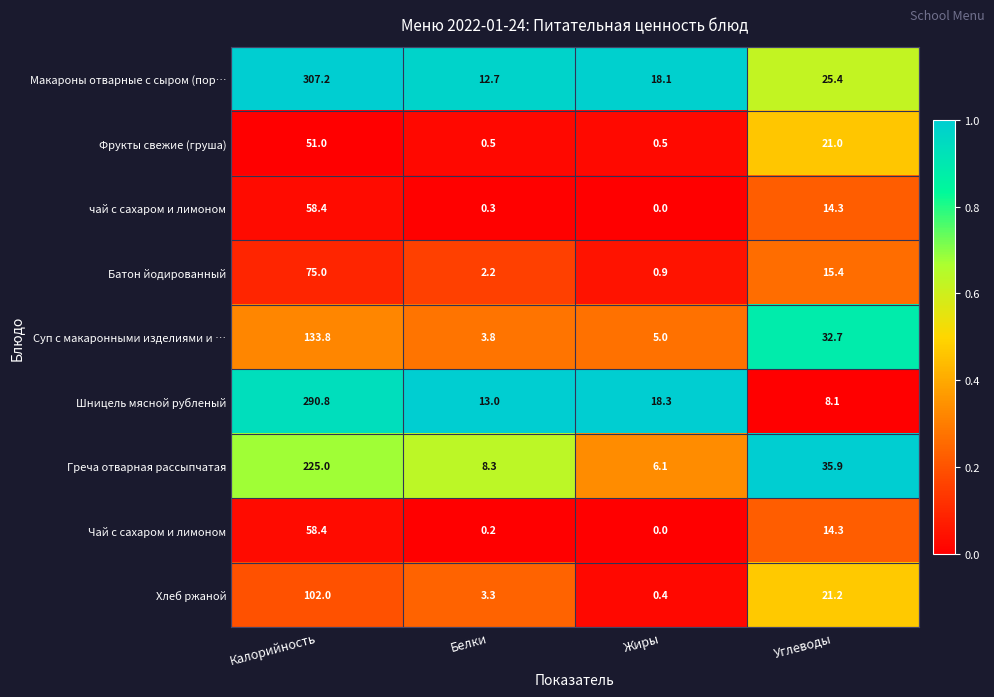

The value of Греча отварная рассыпчатая at Углеводы is 35.9. True or false?

True